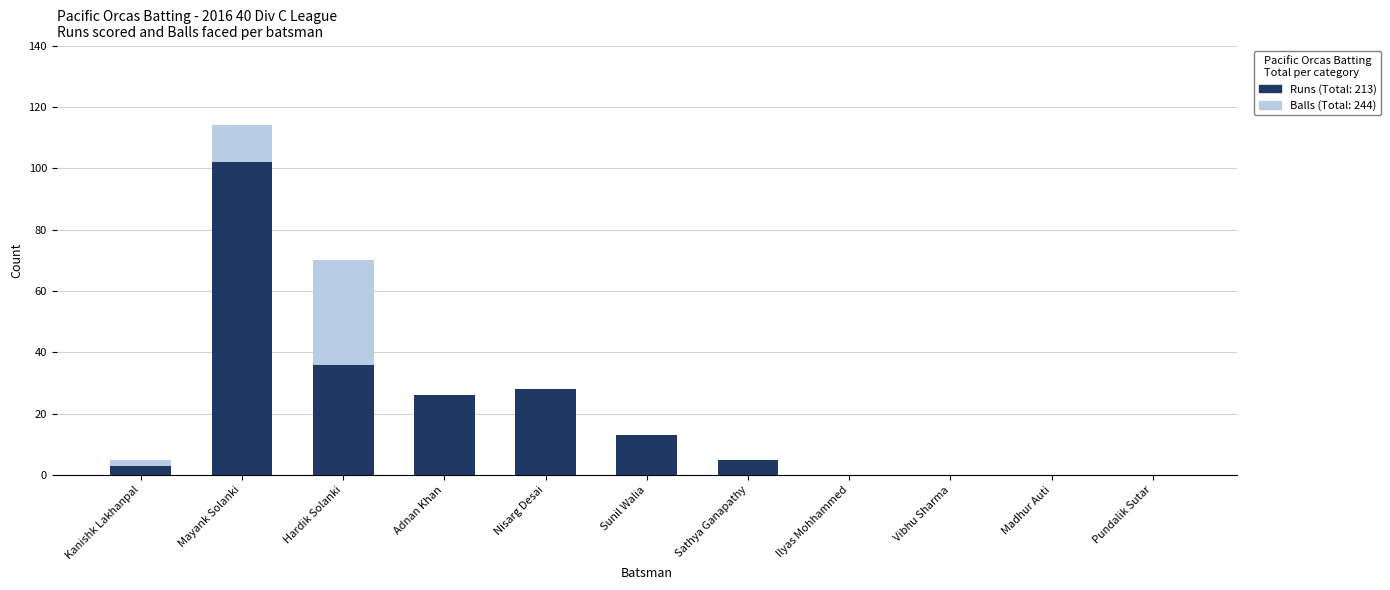

What are all the series names shown in the legend?

Balls, Runs